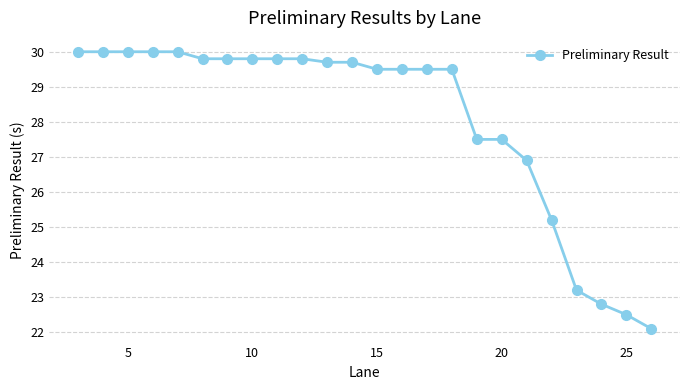

What is the minimum value shown in the chart?

22.1